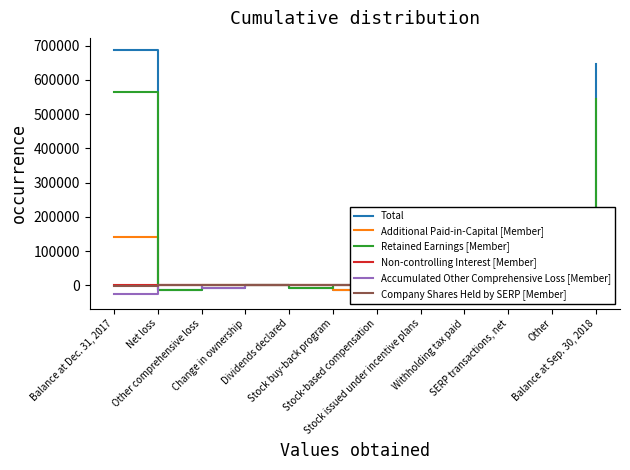

How many values in the Retained Earnings [Member] series are below 0?

3